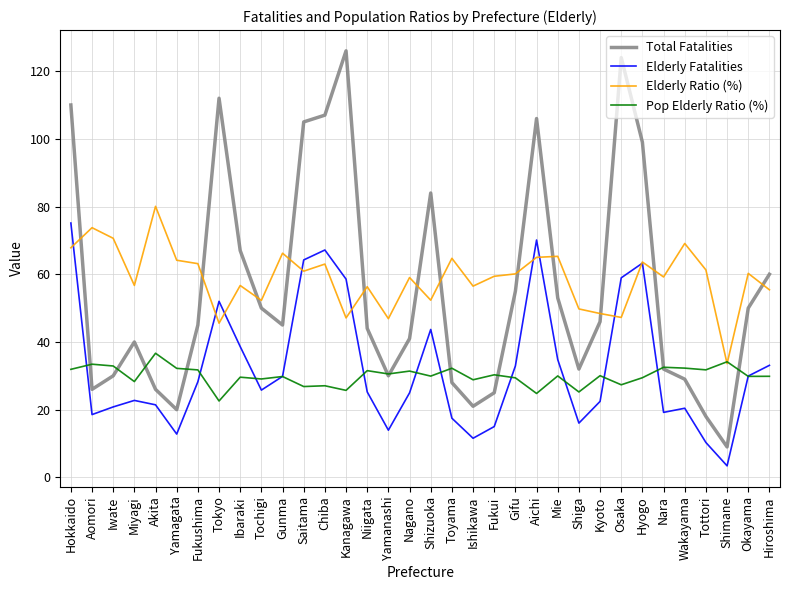

True or false: Elderly Fatalities has a value of 25.2 at Niigata.

True